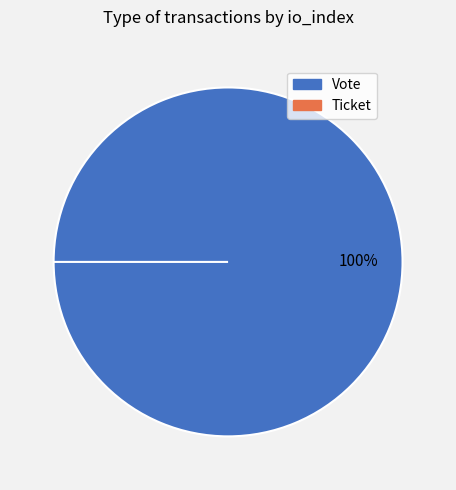

What is the largest slice in the pie chart?

Vote